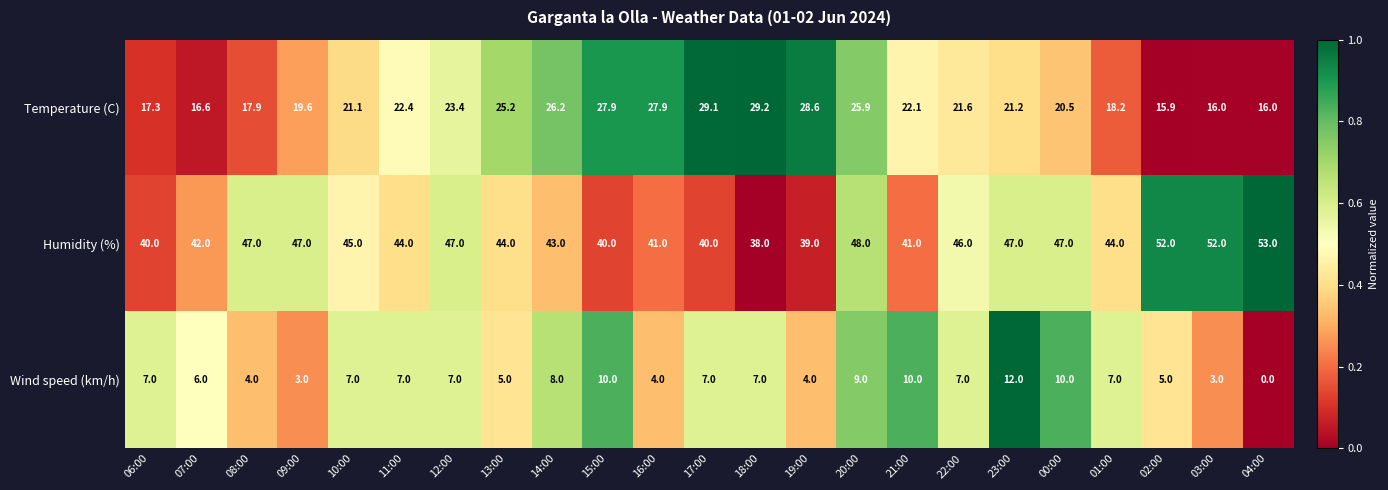

Which series has the largest range (max minus min)?

Humidity (%)